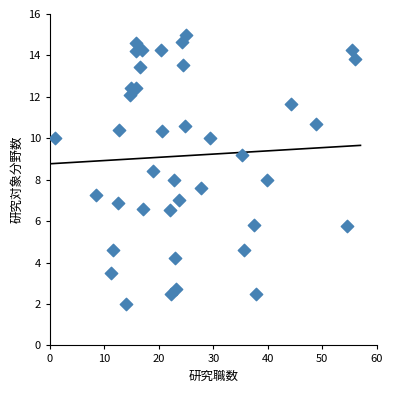

What is the range of X values (max minus min)?

55.0